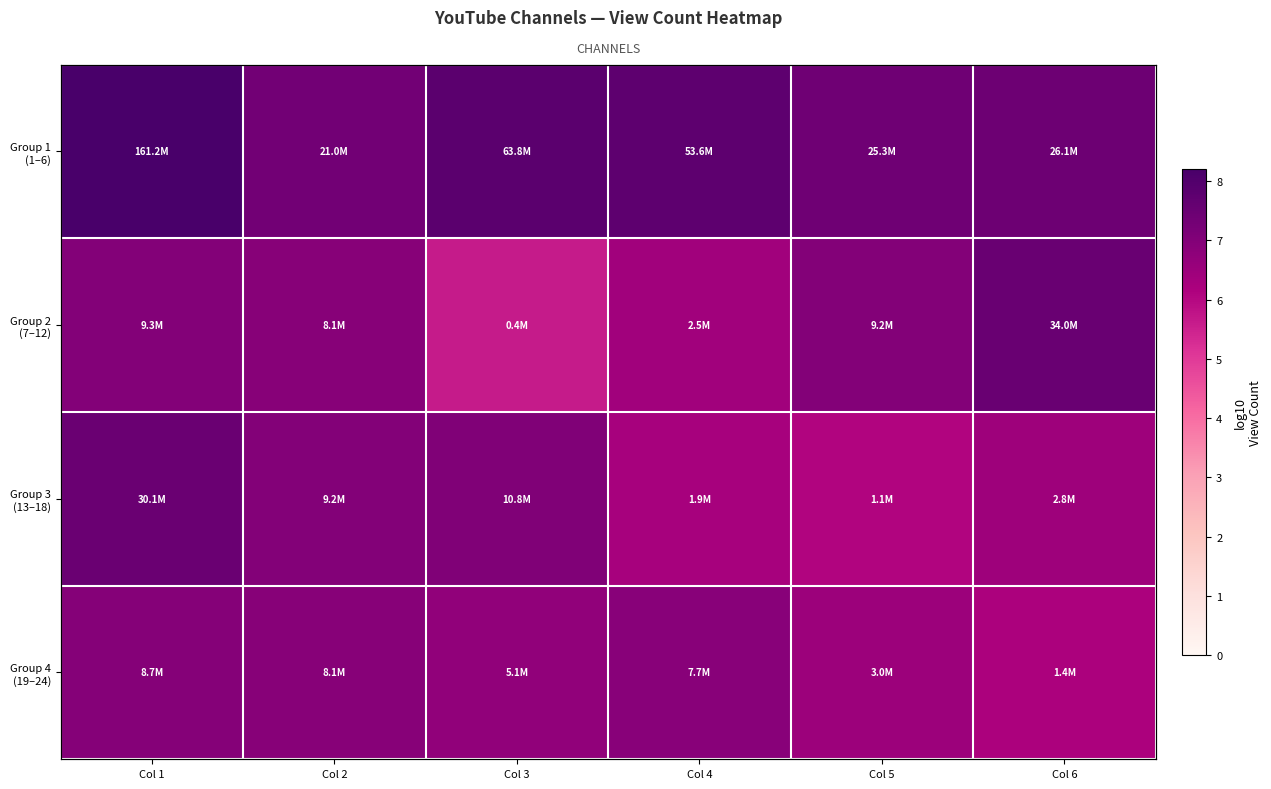

Where is Group 3 (13–18) nearest to the value 6?

Col 5